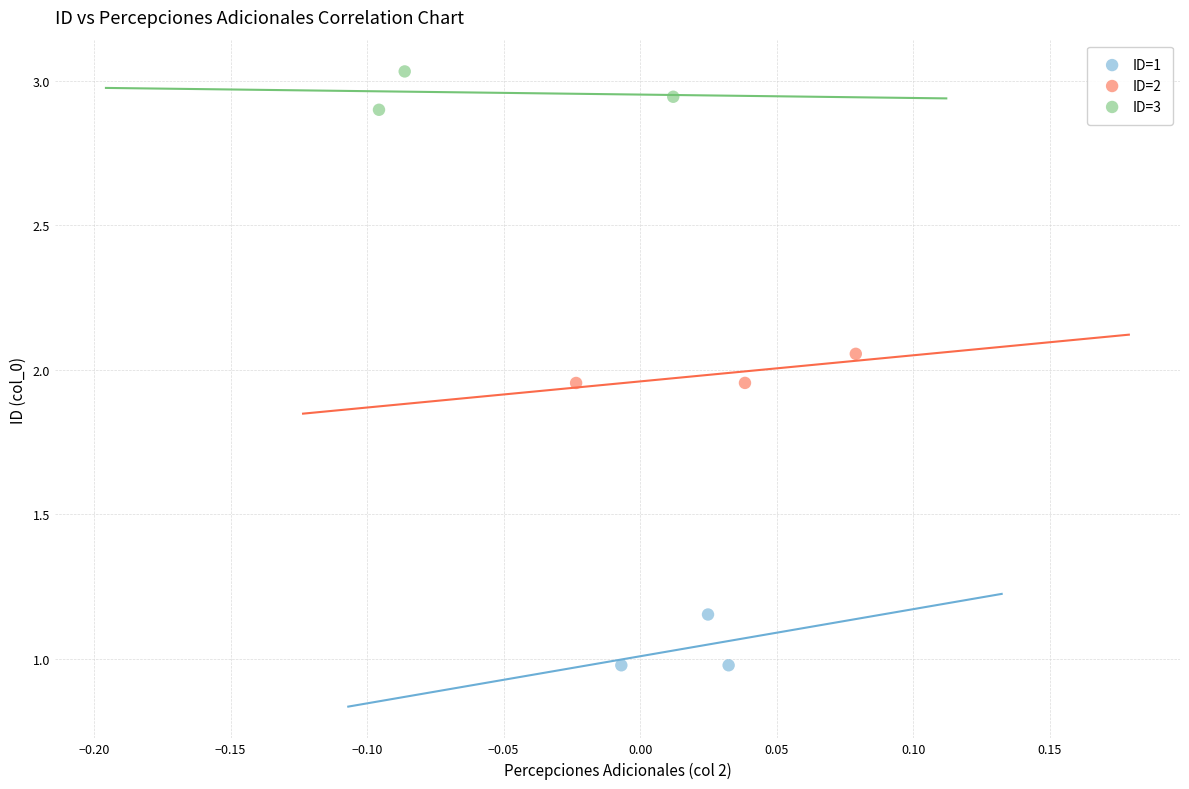

Which series reaches the maximum Y coordinate?

ID=3